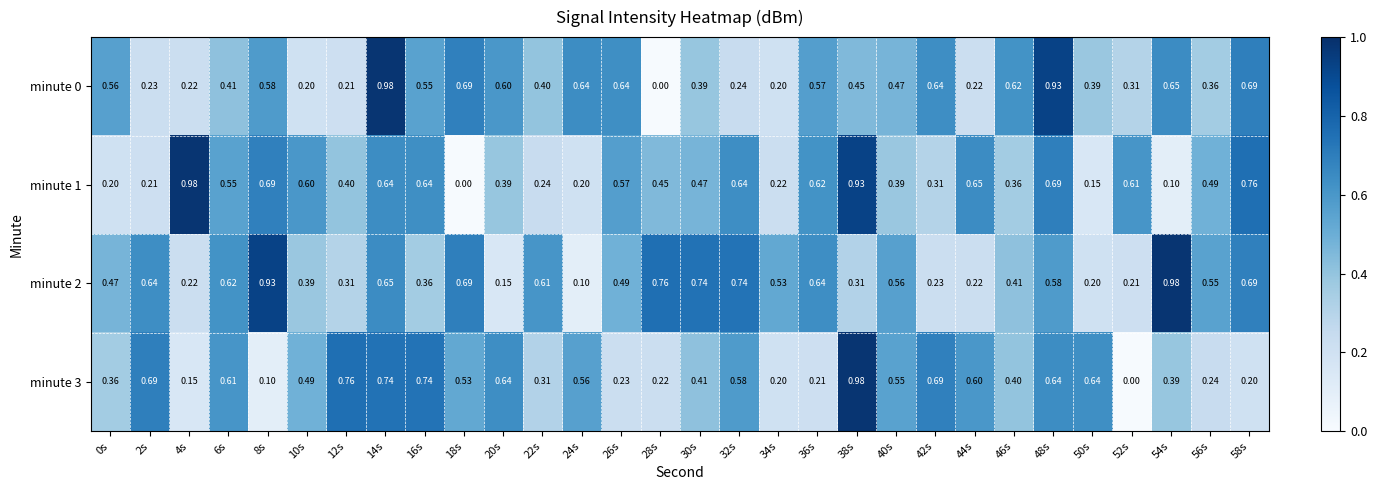

Is the value of minute 0 at 52s greater than the value of minute 1 at 48s?

No